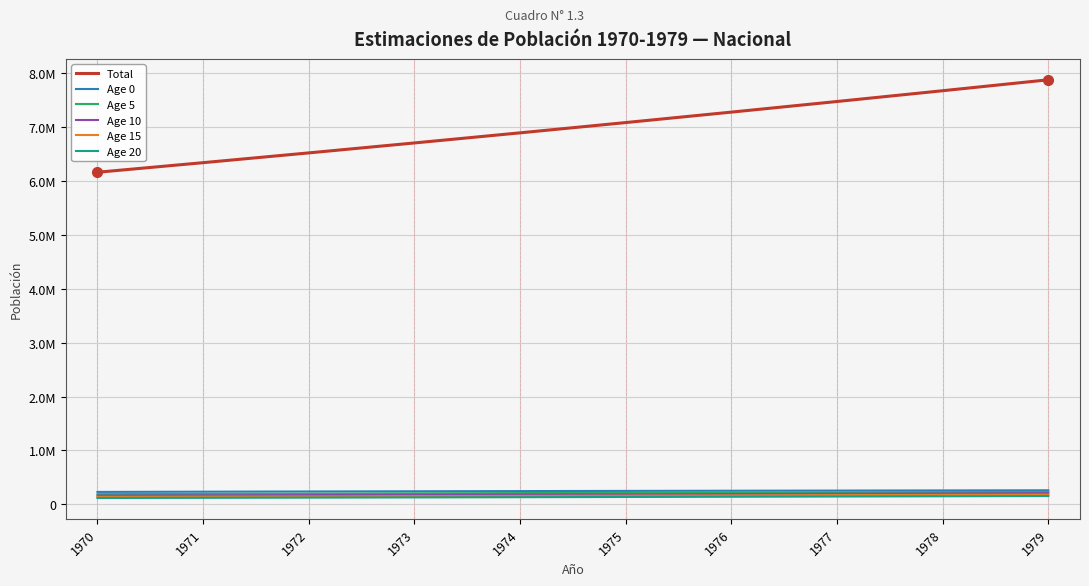

Reading left to right, list all the values displayed in this chart.

Total: 6158188	6335830	6517047	6701475	6888838	7079340	7273080	7469956	7669732	7872279
Age 0: 231402	235726	239697	243297	246837	250275	253393	256349	259028	261554
Age 5: 190151	195115	200130	205134	210049	214809	219342	223565	227564	231635
Age 10: 163510	168327	173167	177960	182763	187653	192626	197663	202704	207672
Age 15: 139663	143890	148232	152706	157306	162016	166815	171637	176414	181212
Age 20: 118731	122044	125811	129686	133661	137744	141938	146246	150683	155246